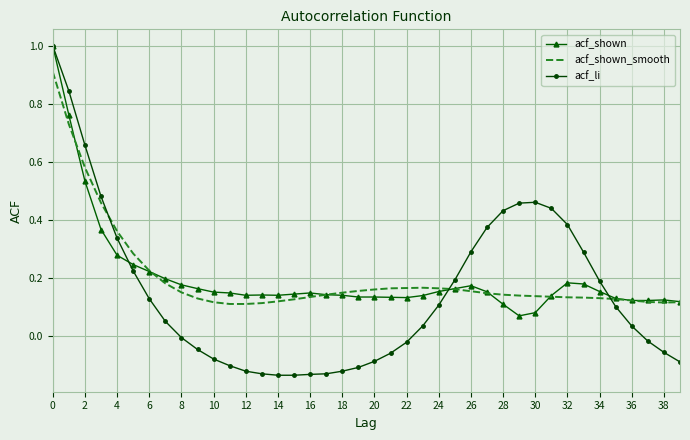

Which series has the widest spread of values?

acf_li